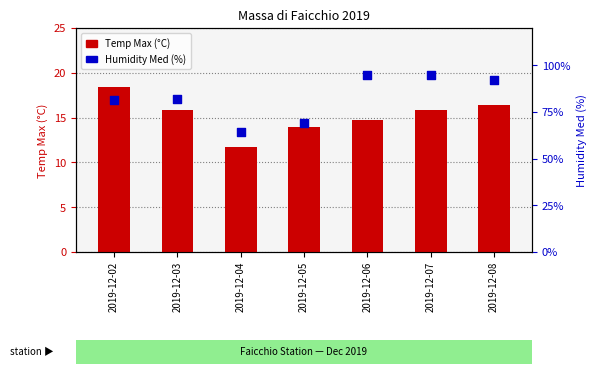

At how many categories does at least one series exceed 72?

5